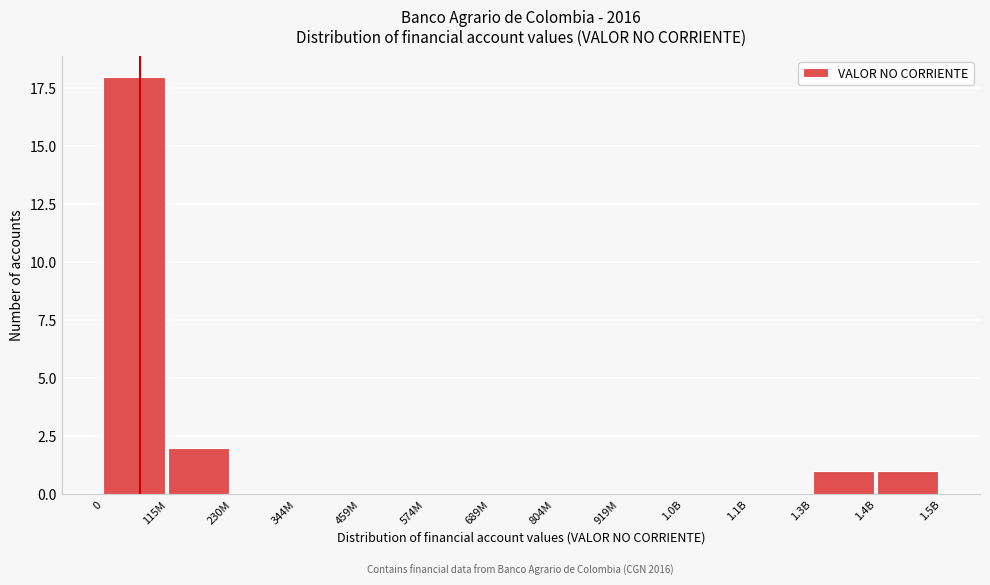

Reading left to right, list all the values displayed in this chart.

0=18	115M=2	230M=0	344M=0	459M=0	574M=0	689M=0	804M=0	919M=0	1.0B=0	1.1B=0	1.3B=1	1.4B=1